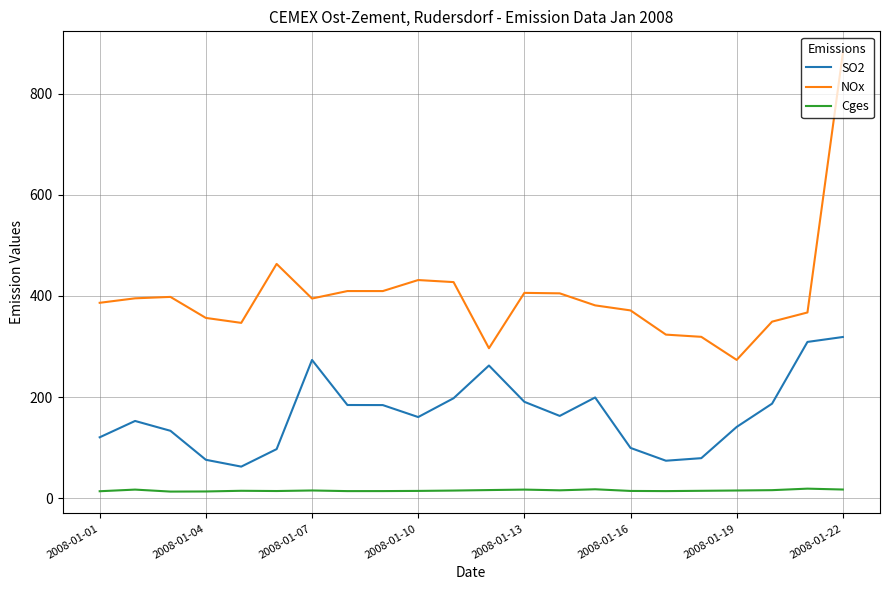

What is the lowest value of the SO2 series?

62.3